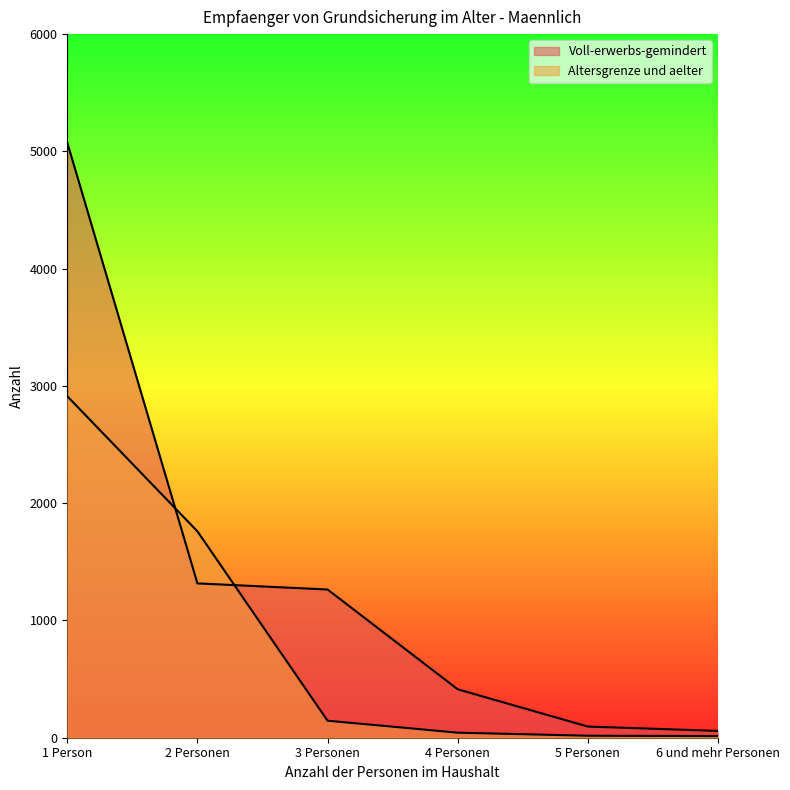

How many lines are shown in the chart?

2